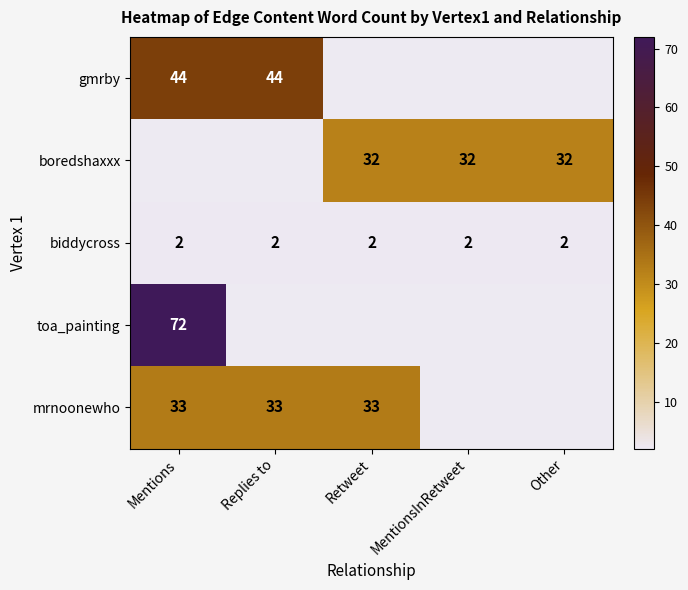

Rank the series at MentionsInRetweet from lowest to highest value.

gmrby, toa_painting, mrnoonewho, biddycross, boredshaxxx